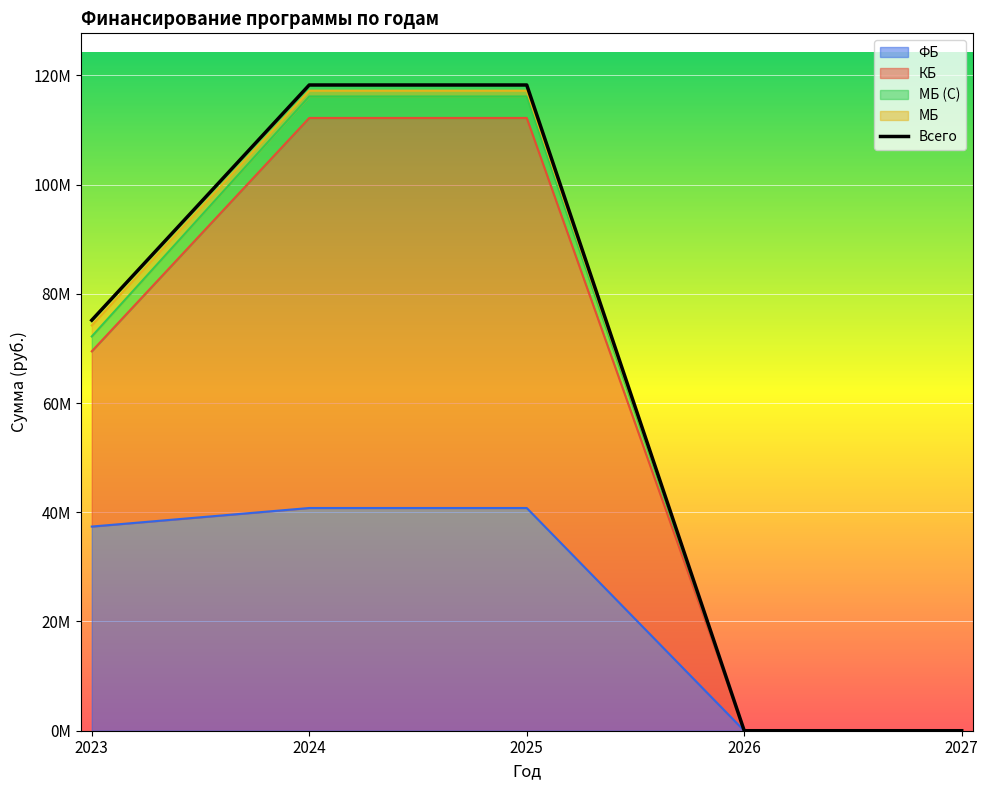

How many data points does each series have?

5